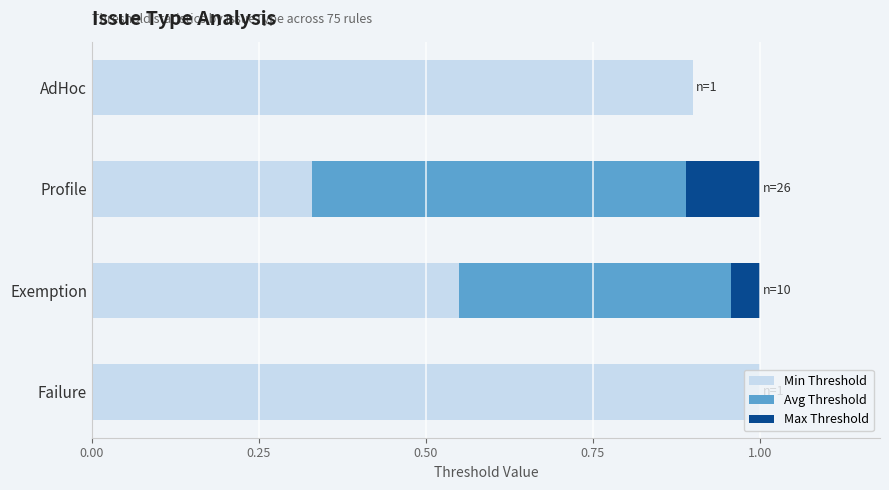

At which label does Min Threshold reach its peak?

Failure